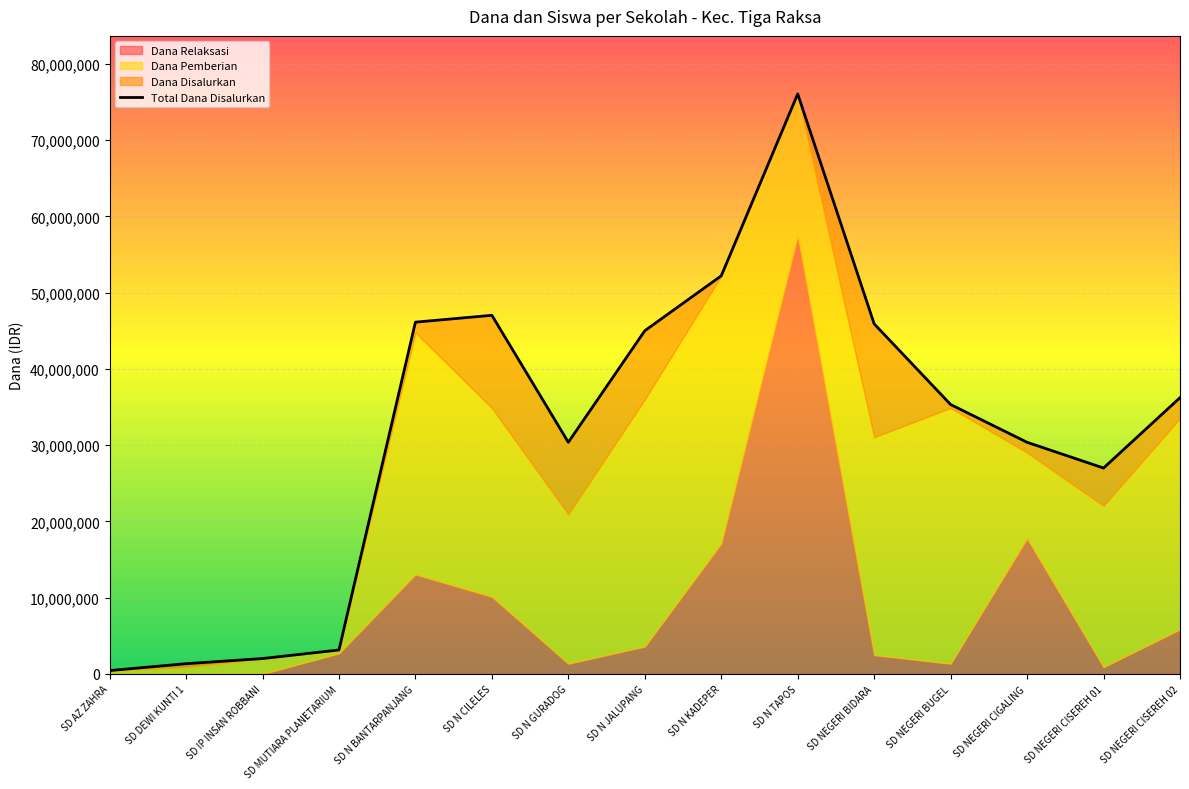

Is it true that Dana Relaksasi equals 19378503 at SD IP INSAN ROBBANI?

False